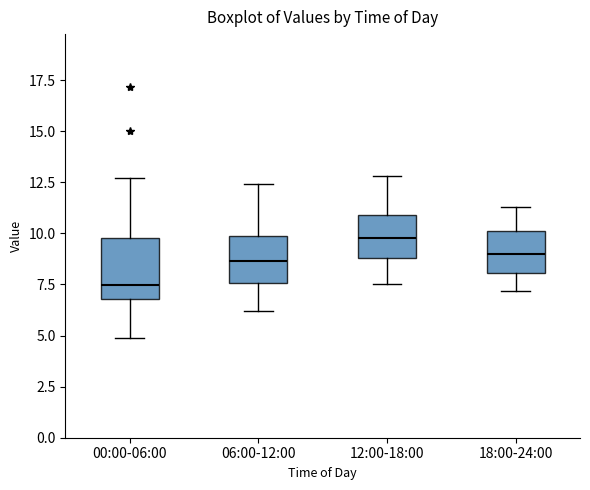

Which box has the highest median line?

12:00-18:00